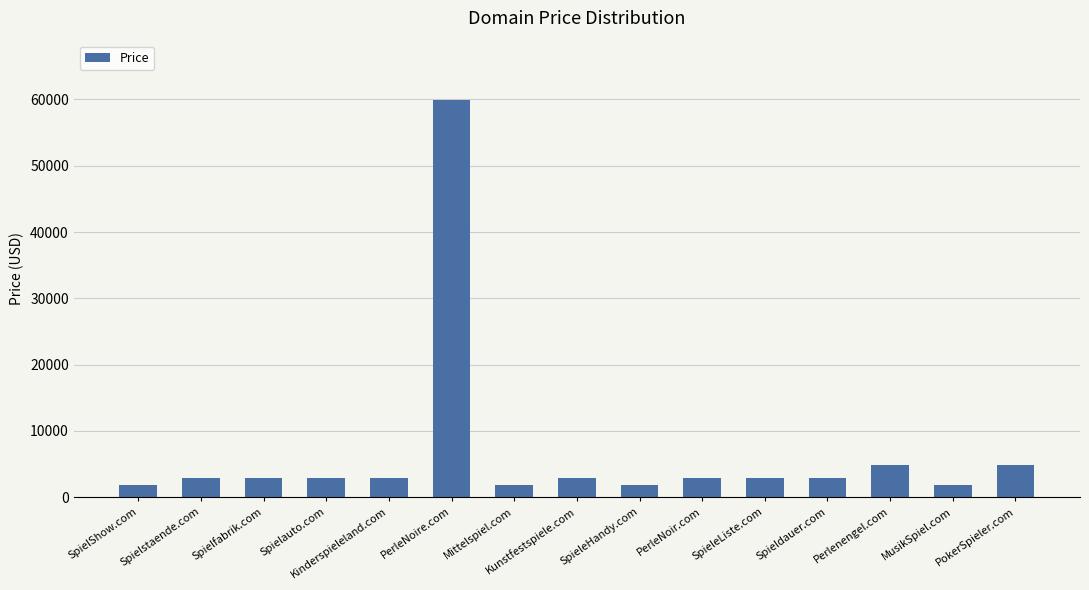

What is the difference between the maximum and minimum values?

58000